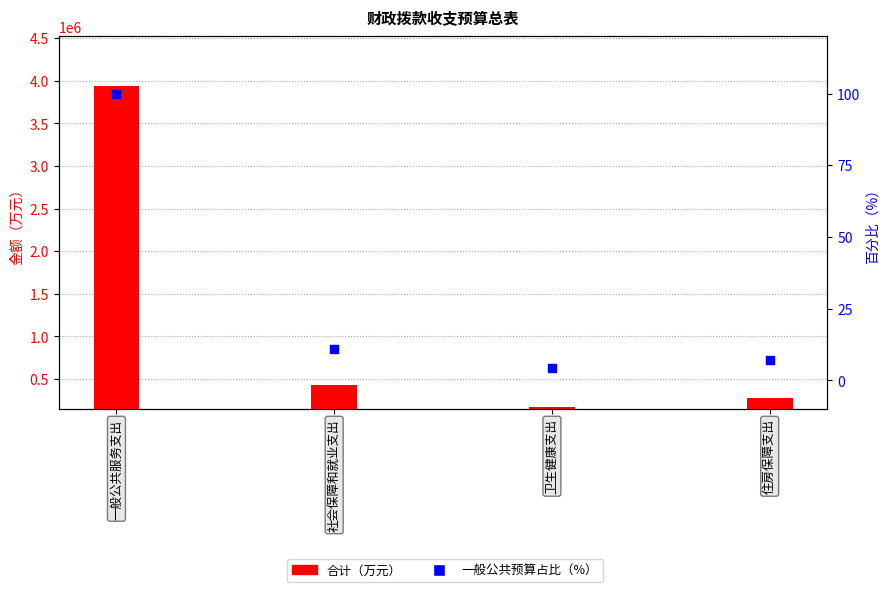

Which series has the widest spread of Y values?

合计